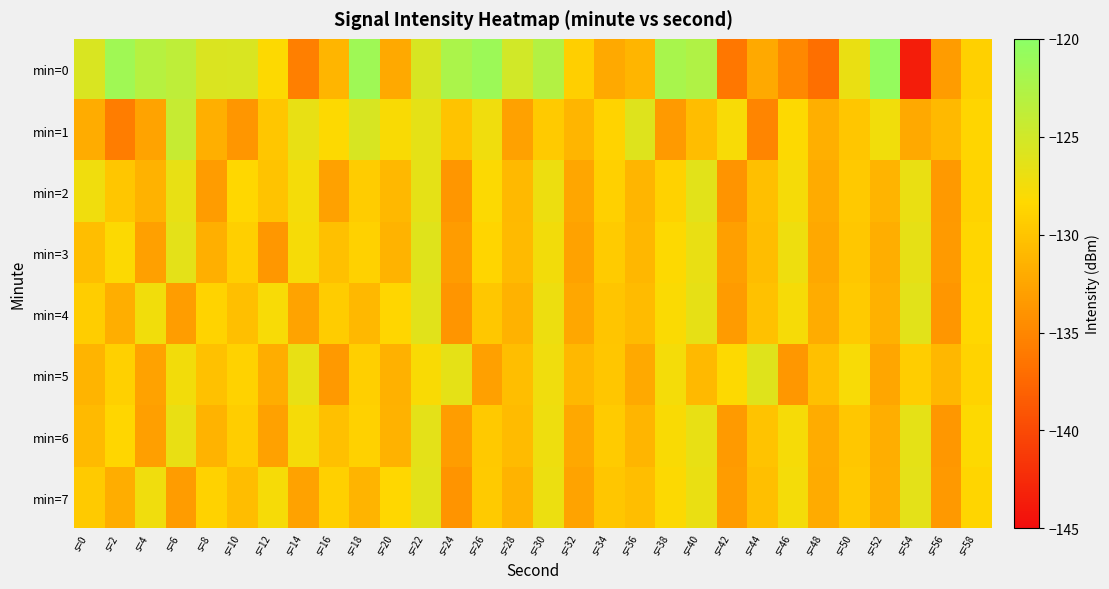

At how many categories does at least one series exceed -135?

30